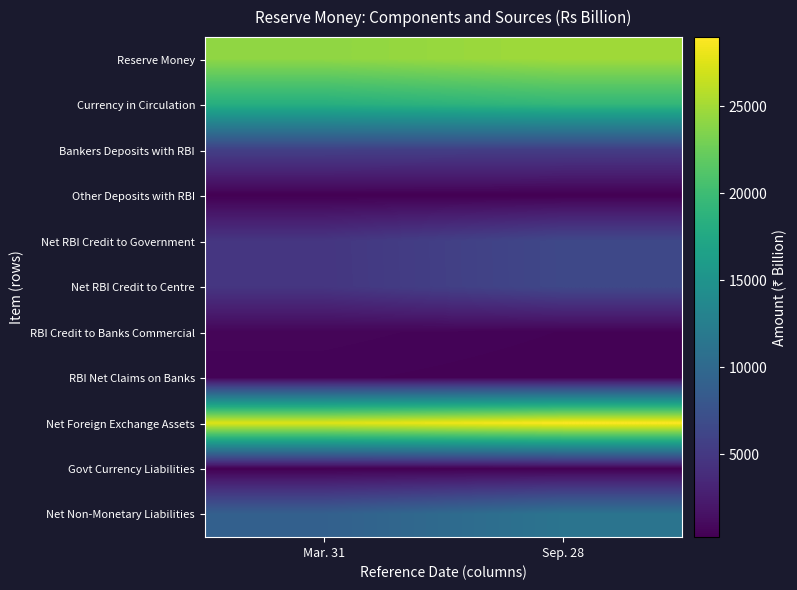

What is the spread (max minus min) of values at Sep. 28?

28732.4